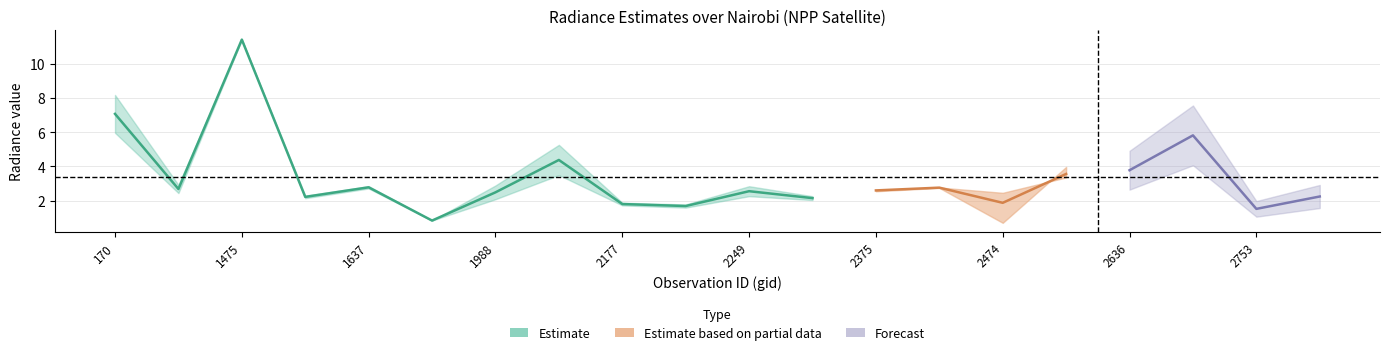

At how many categories does at least one series exceed 10?

1